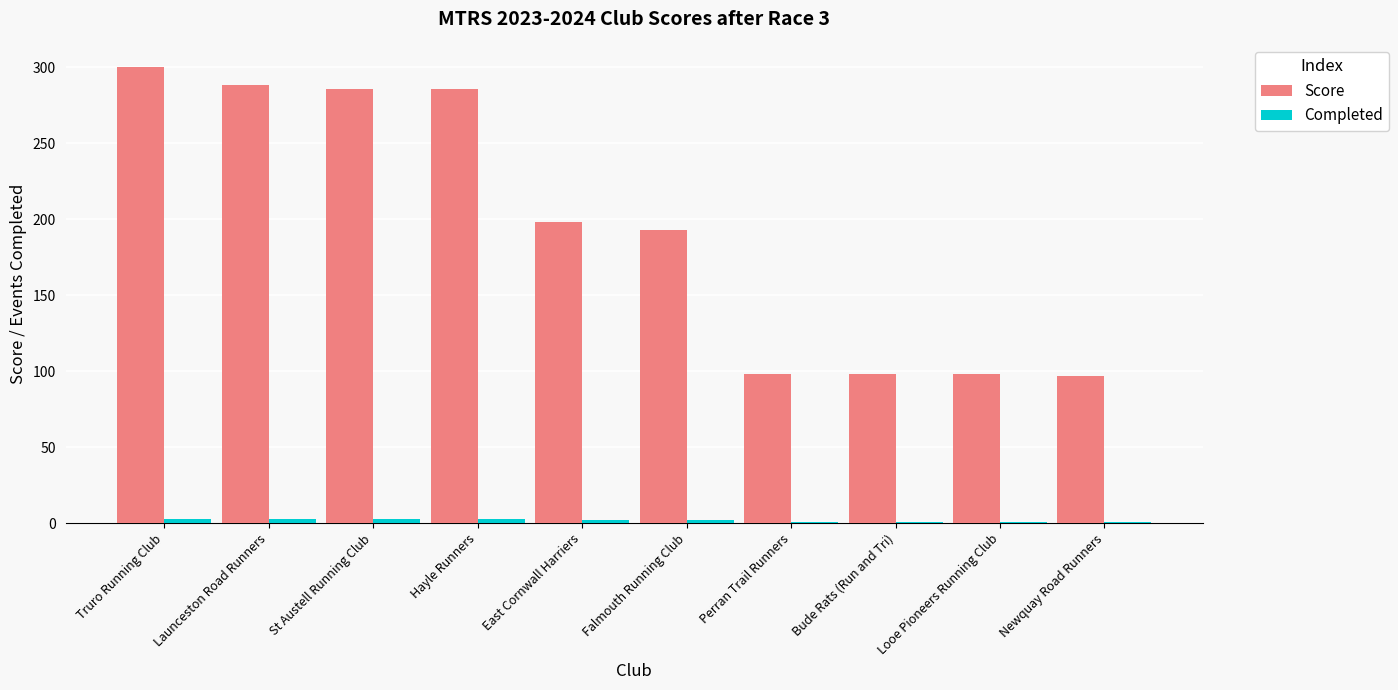

What is the difference between the maximum and second lowest values in the Score series?

202.0